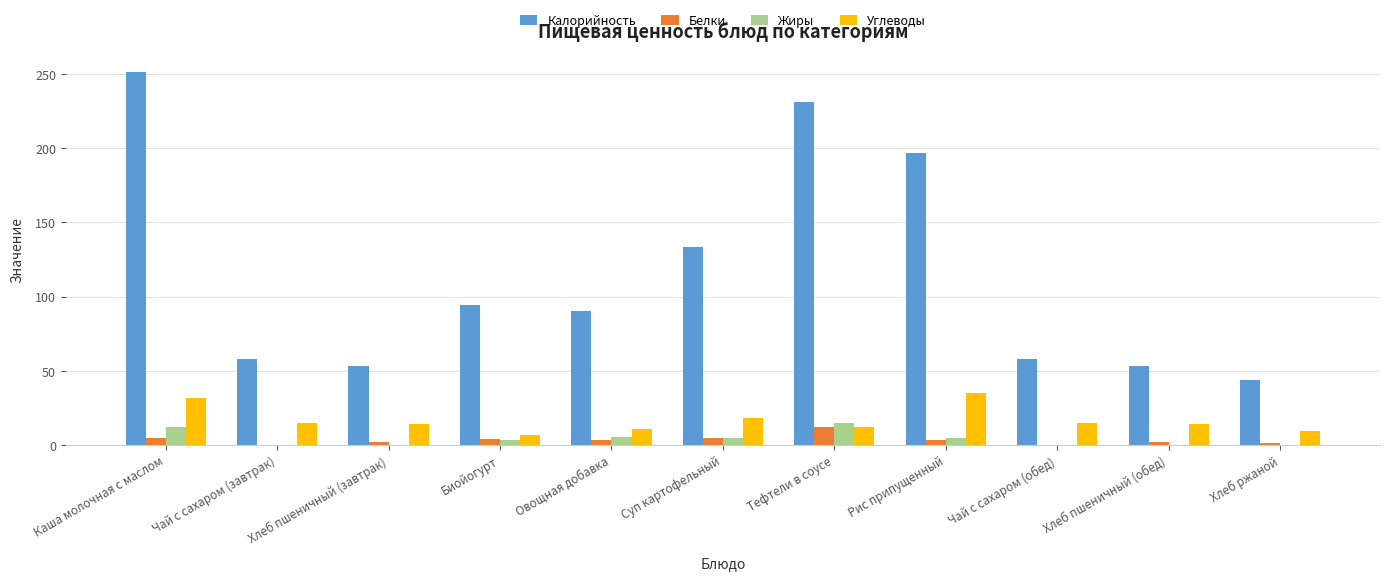

How many series are shown in this chart?

4